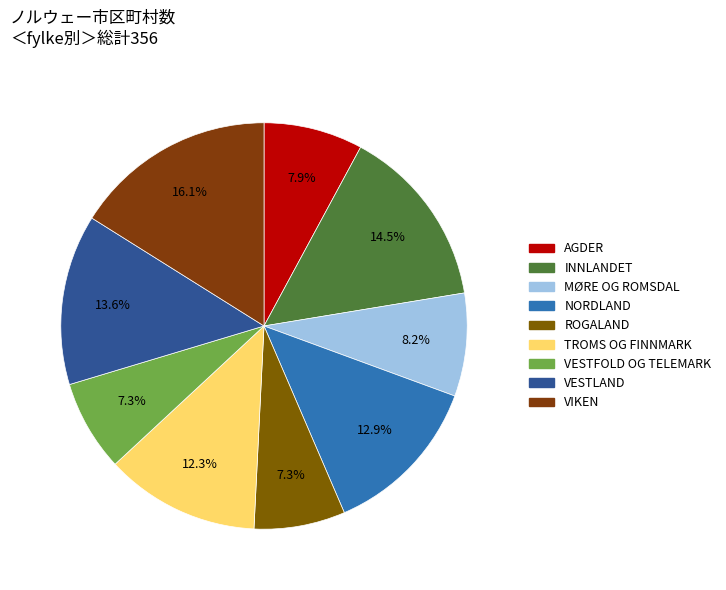

Is the sum of MØRE OG ROMSDAL and ROGALAND greater than half?

No